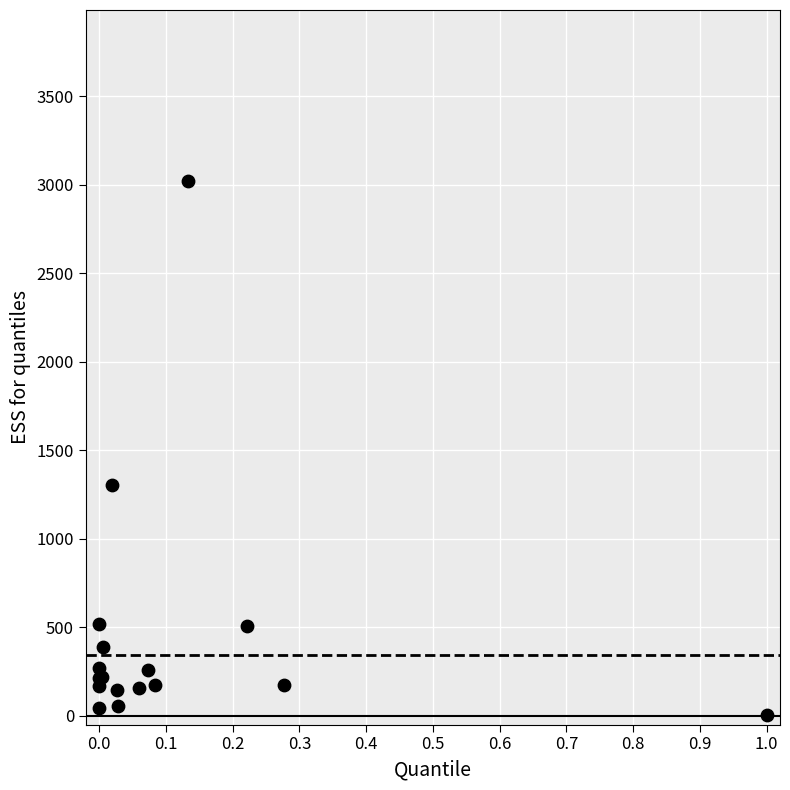

What Y value in the scatter plot is closest to 1511?

1302.0